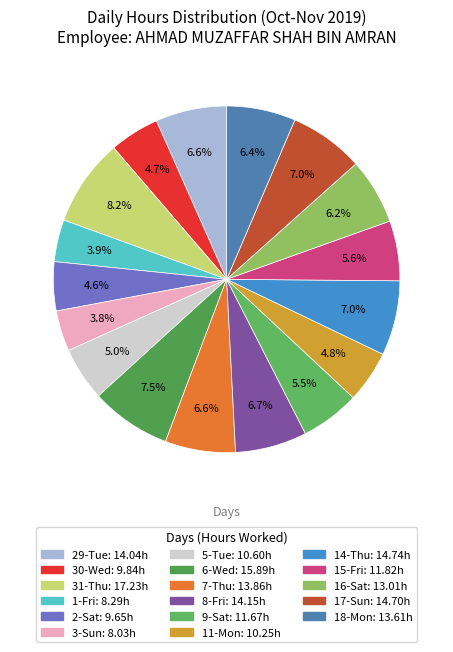

Count the number of slices in the pie.

17